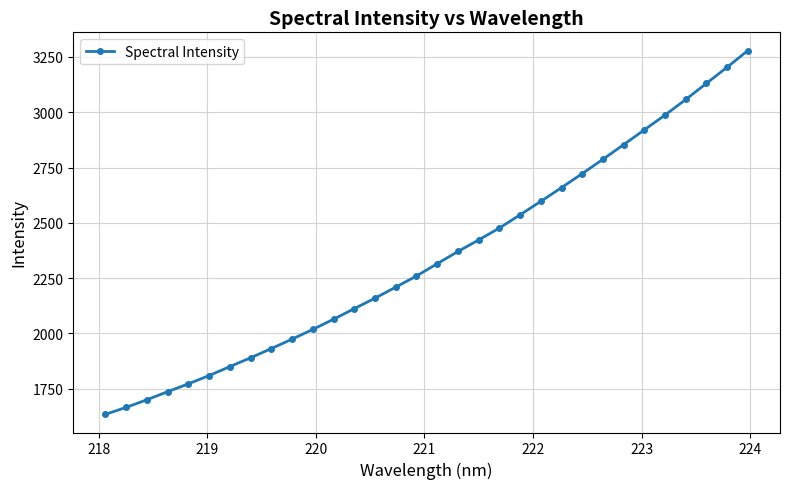

What is the greatest value displayed?

3279.2